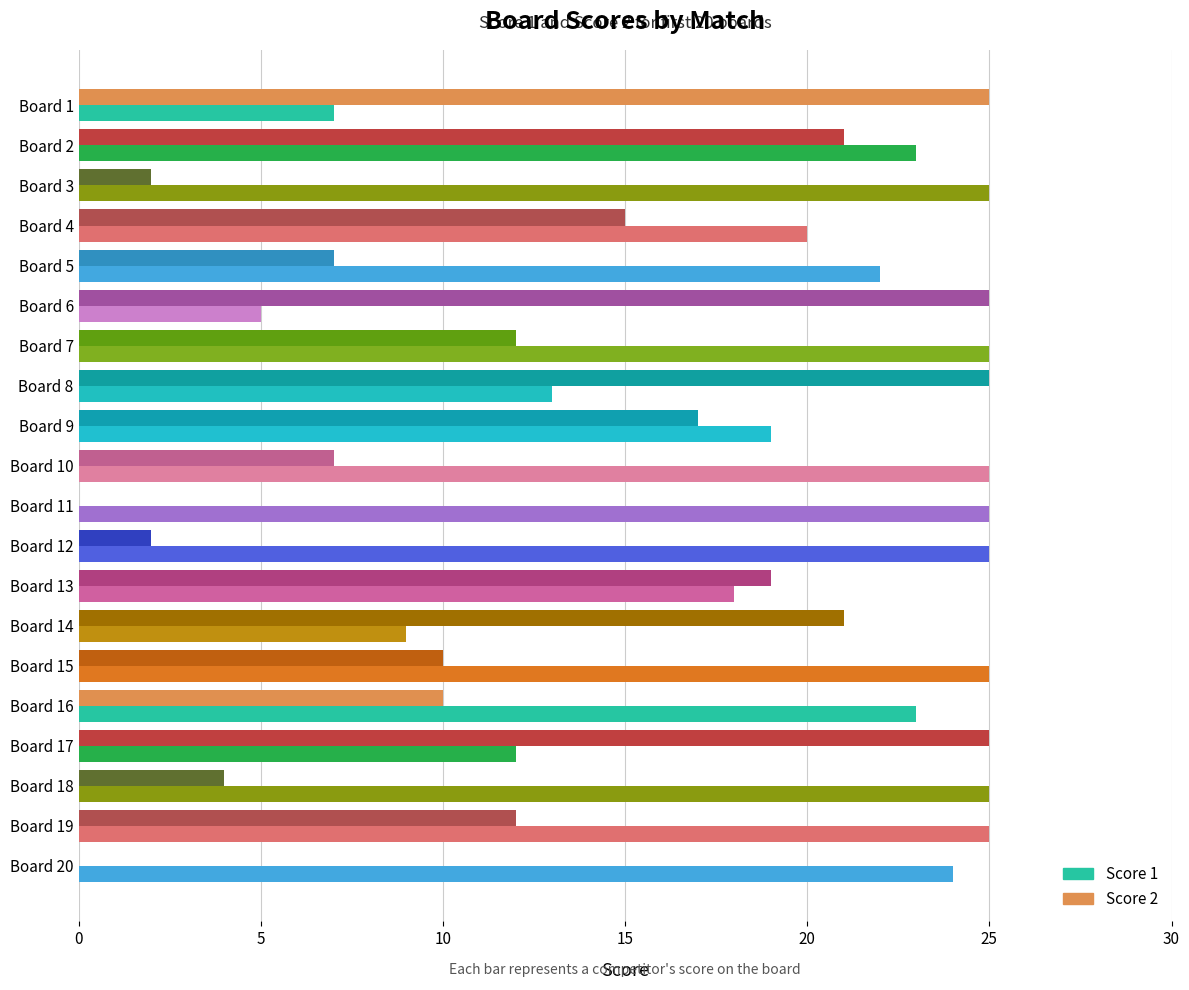

True or false: Score 2 has a value of 10 at Board 5.

False